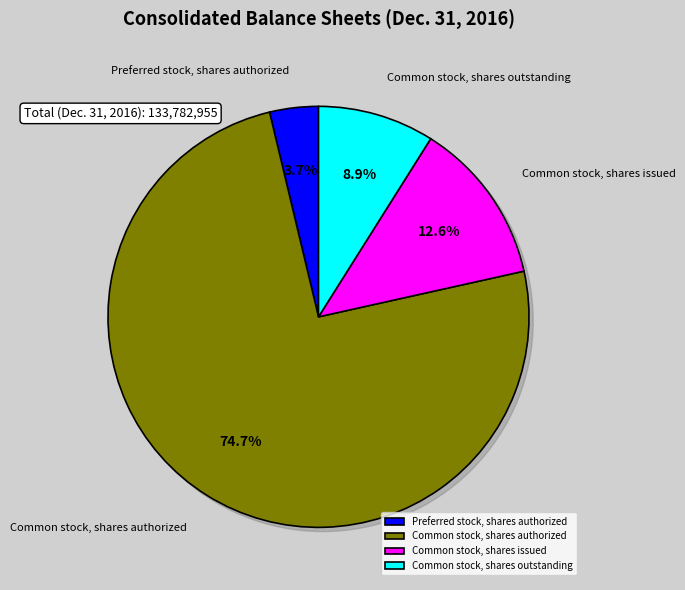

Combined, what portion of the pie is Common stock, shares authorized and Common stock, shares issued?

87.3%